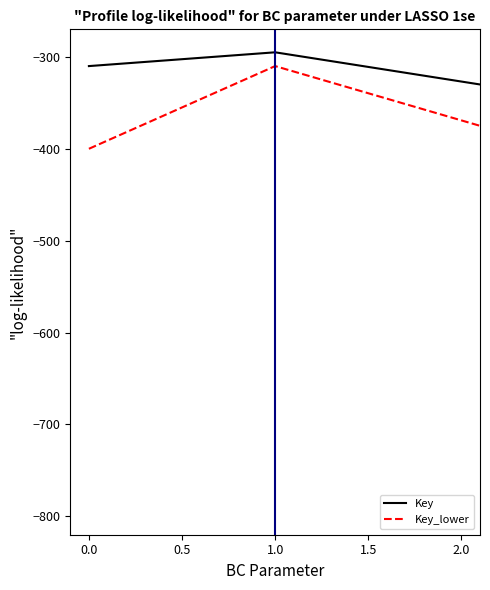

What is the lowest value of the Key_lower series?

-400